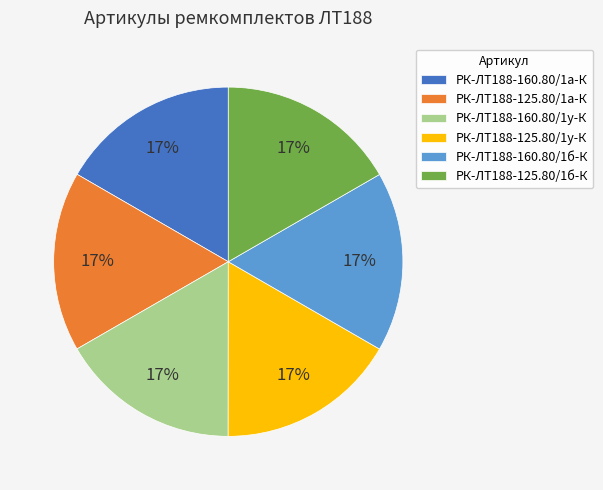

Is the sum of РК-ЛТ188-160.80/1у-К and РК-ЛТ188-125.80/1а-К greater than half?

No